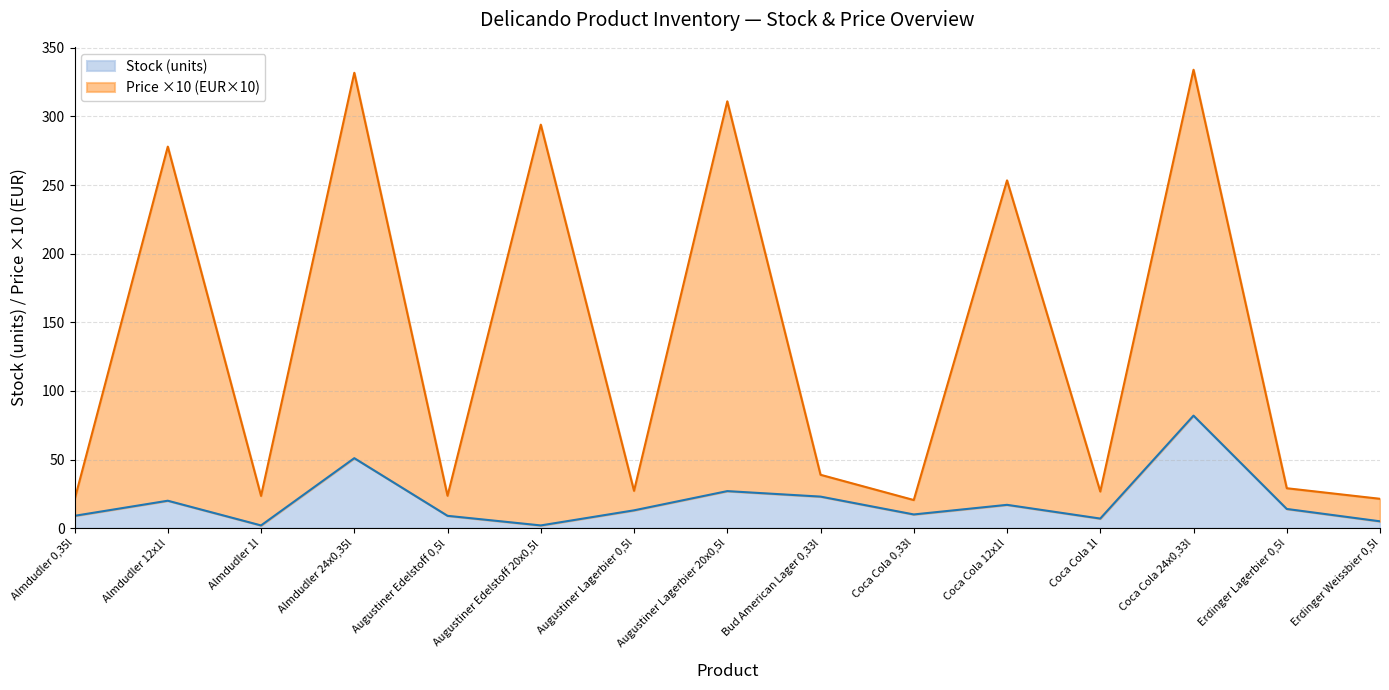

List the series in order of their peak value, highest first.

Price (EUR), Stock